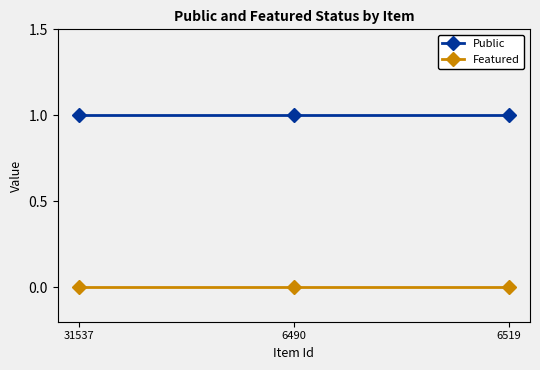

At how many categories does at least one series exceed 0?

3